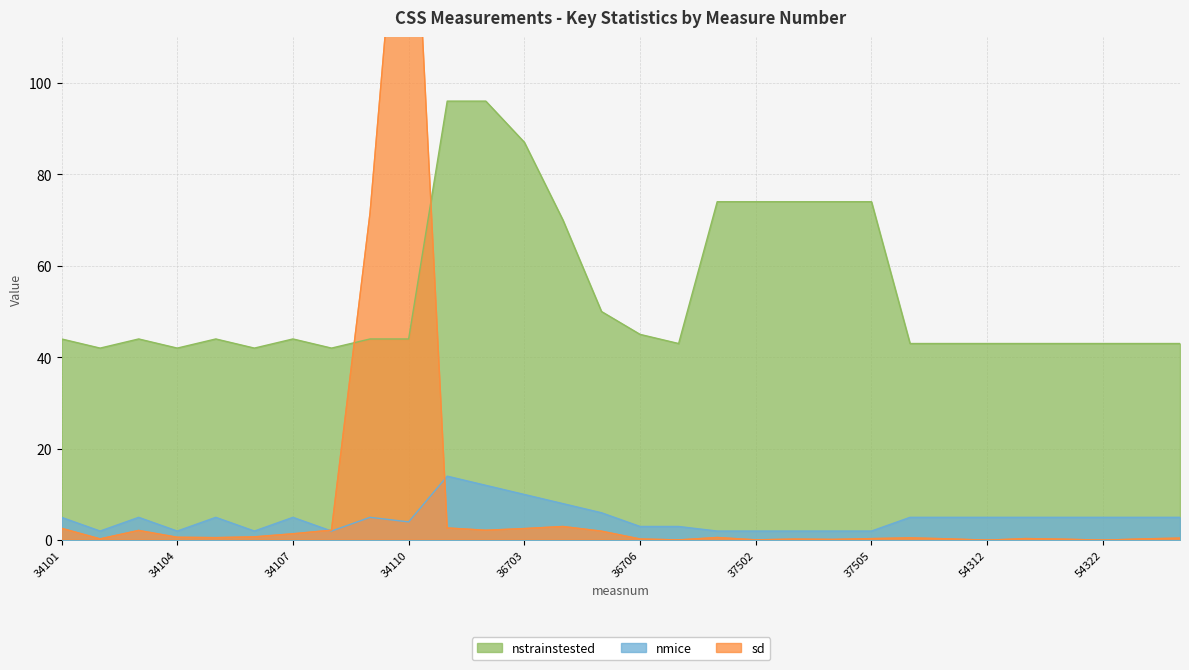

What is the difference between the maximum and minimum values in the nstrainstested series?

54.0